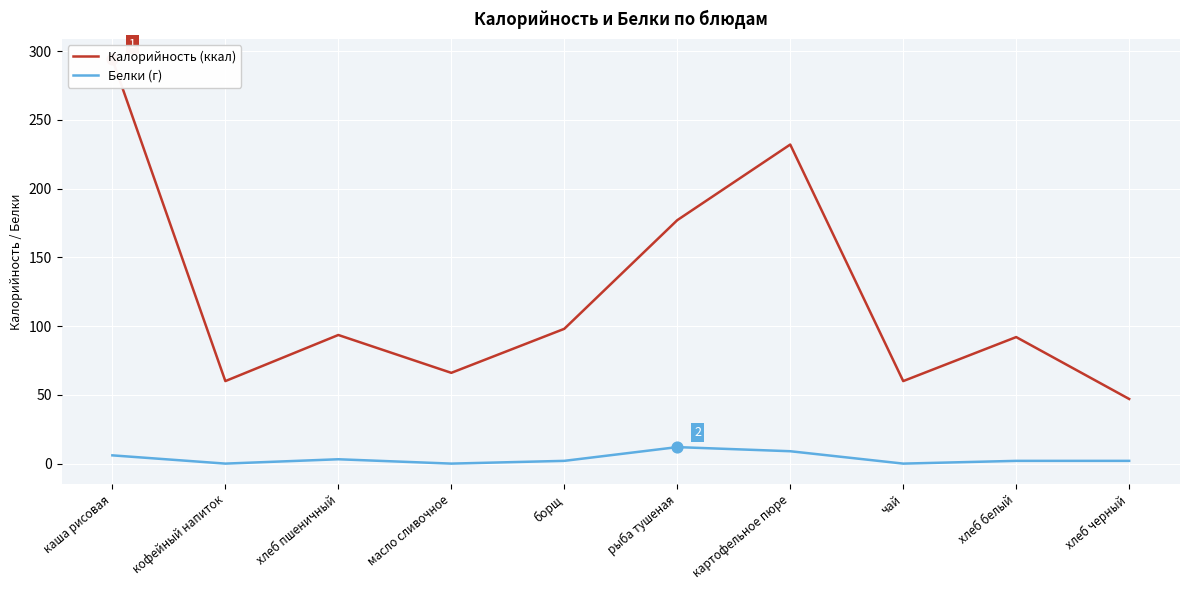

At how many categories does at least one series exceed 196?

2